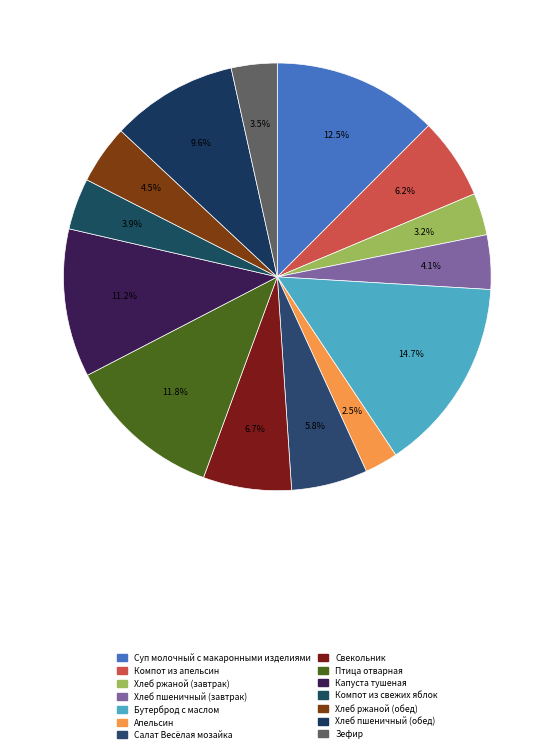

To the nearest percent, what portion does Салат Весёлая мозайка represent?

6%